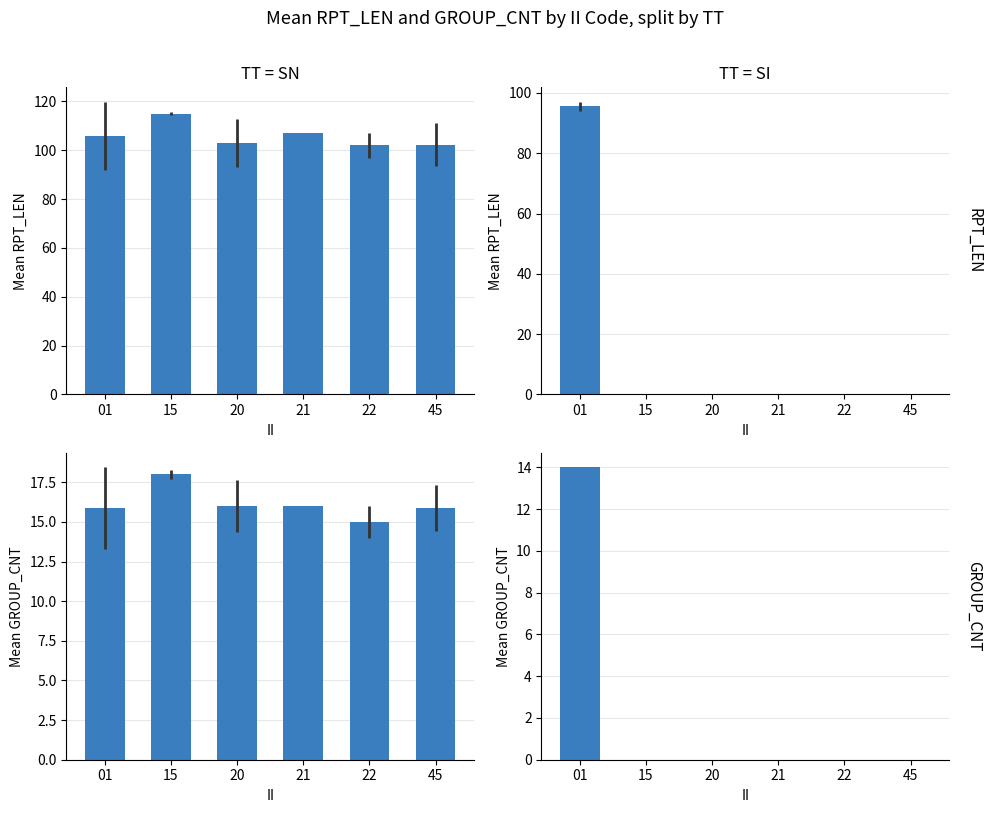

List the series in order of their overall mean, lowest first.

TT=SI, TT=SN